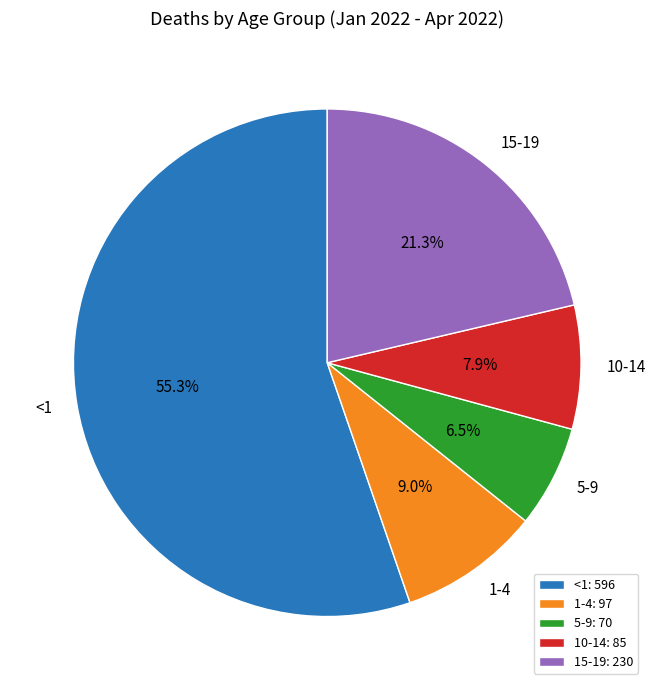

Approximately how many times larger is the value at 15-19: 230 compared to 1-4: 97?

2.4